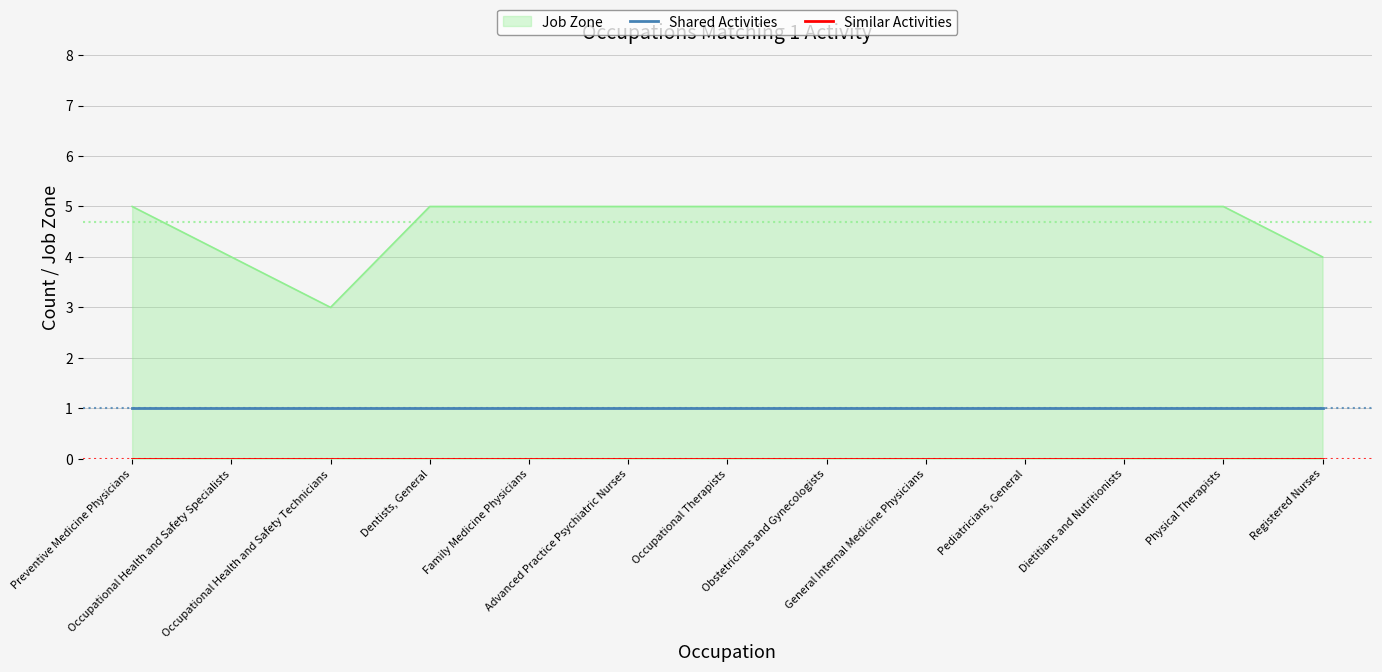

At which category is the sum across all series the highest?

Preventive Medicine Physicians